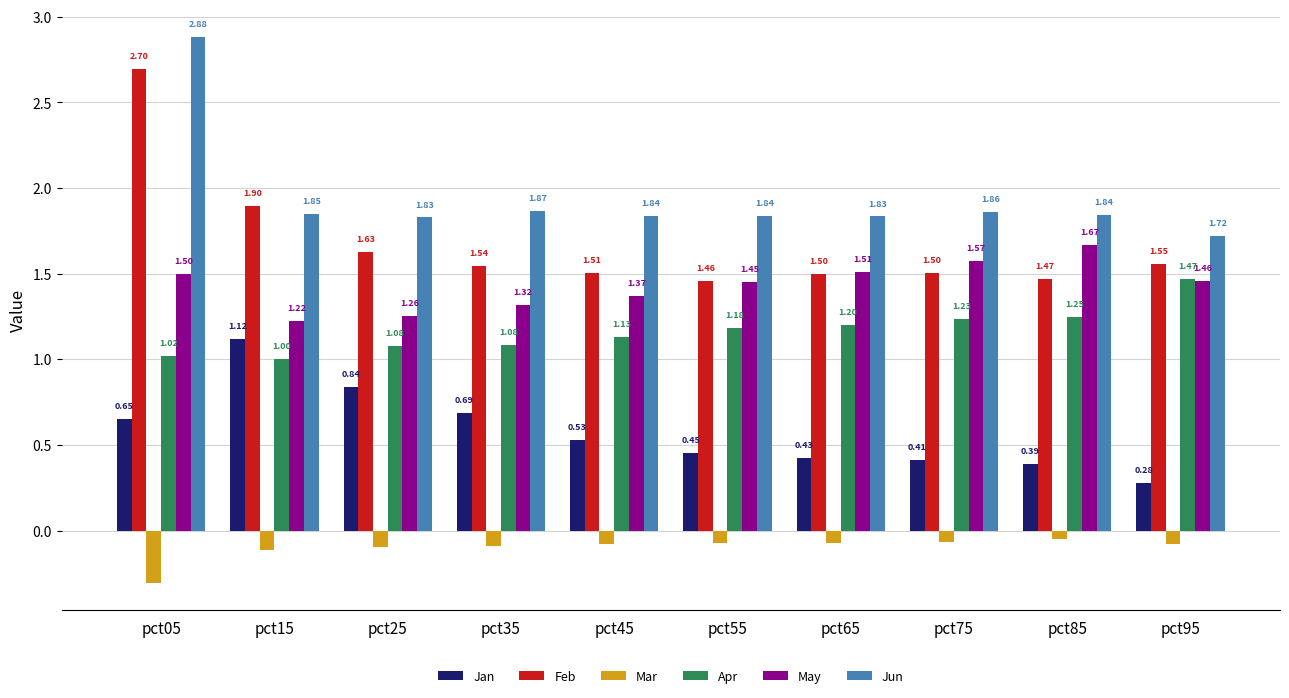

Which series changed the most between pct75 and pct95?

Apr